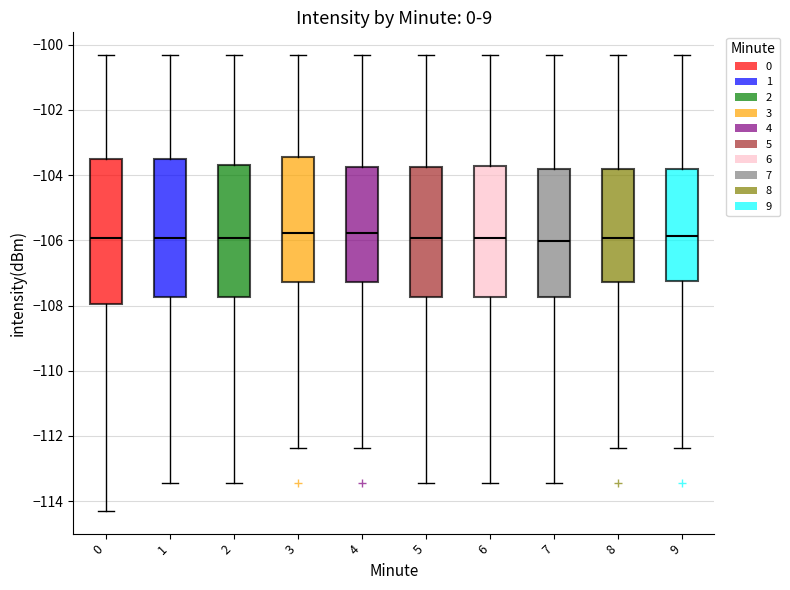

Where is the upper edge of the box at x = 4 on the y-axis? The values are not printed on the chart, so give them approximately, as read against the axis.

-103.8